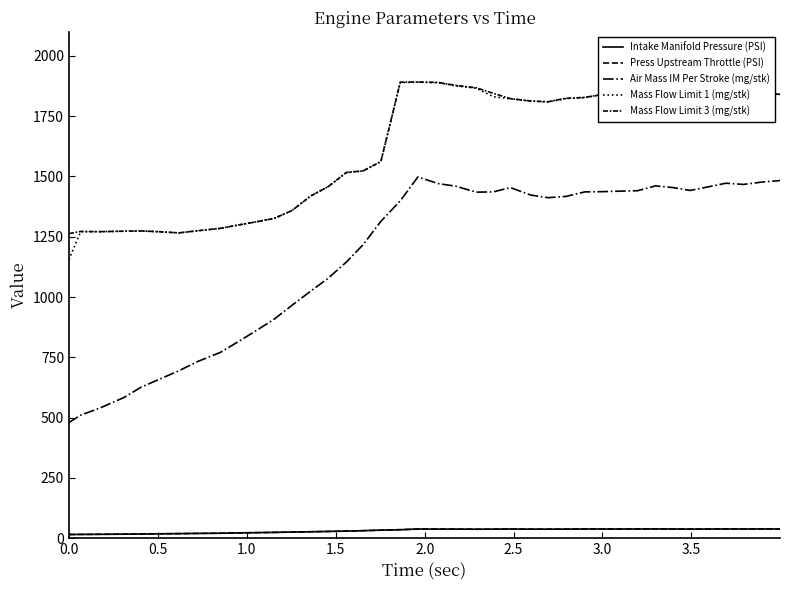

How many lines are shown in the chart?

5